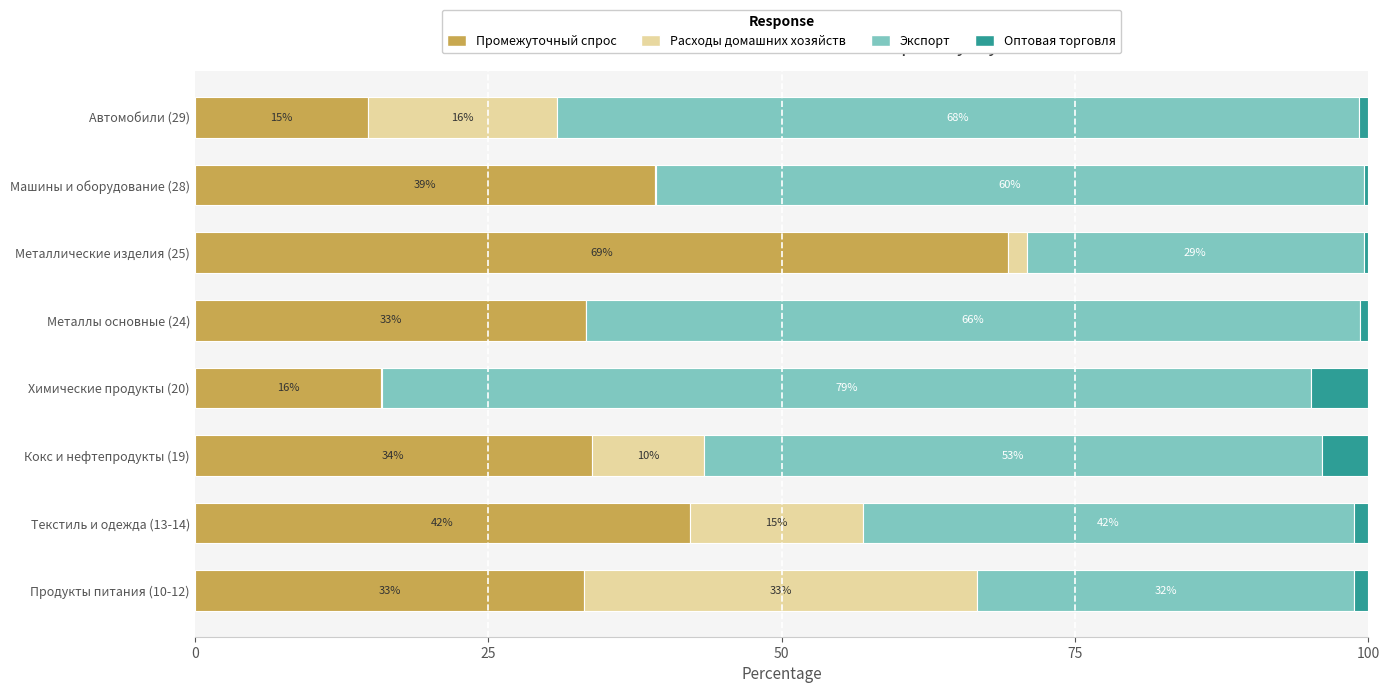

What is the value of the Оптовая торговля bar at the 1st from the left?

1.2